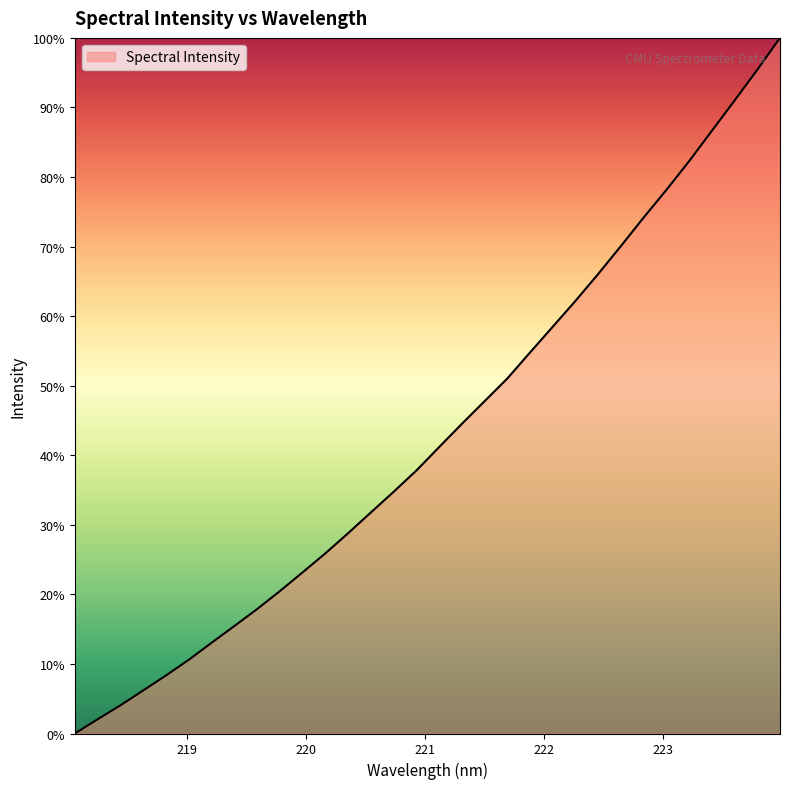

Does the chart have visible grid lines?

No